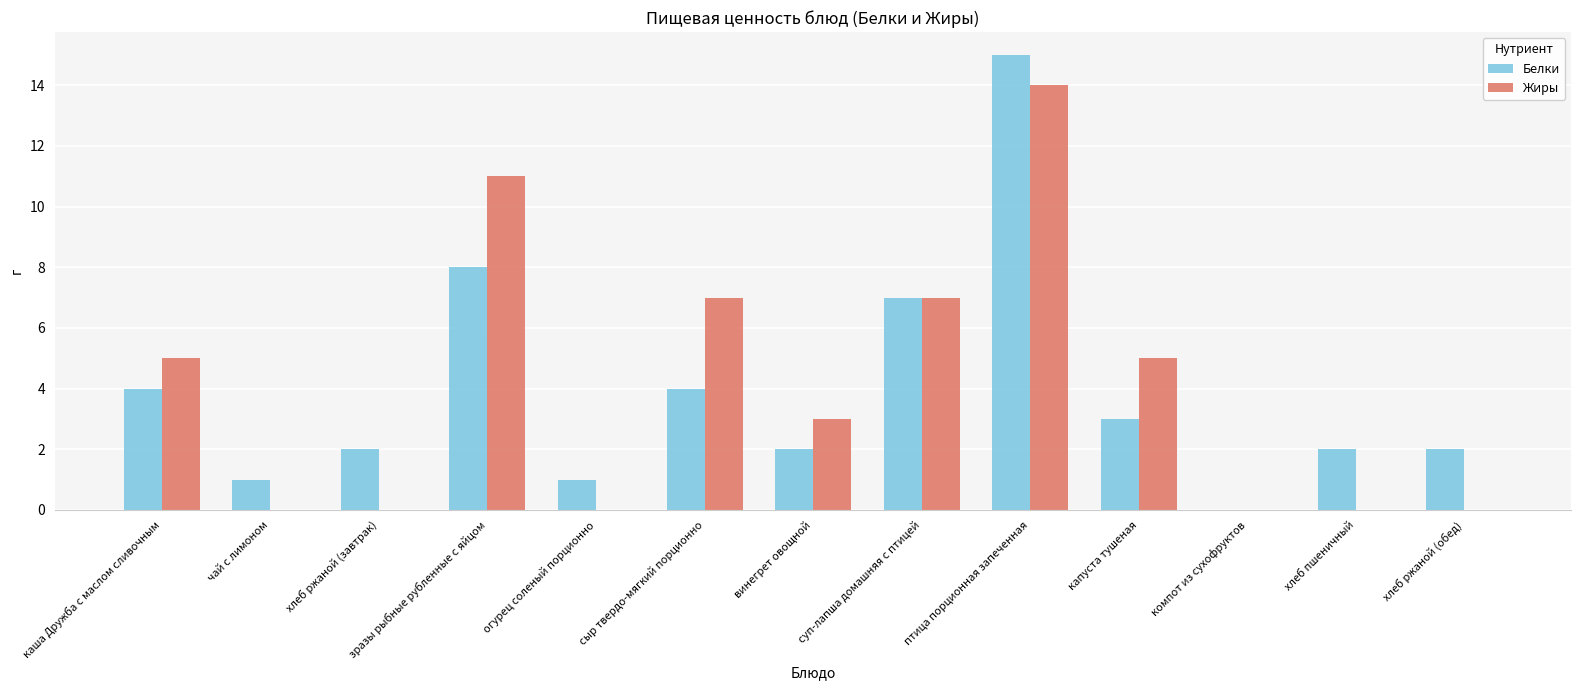

The Белки series shows 1 at хлеб ржаной (завтрак). True or false?

False